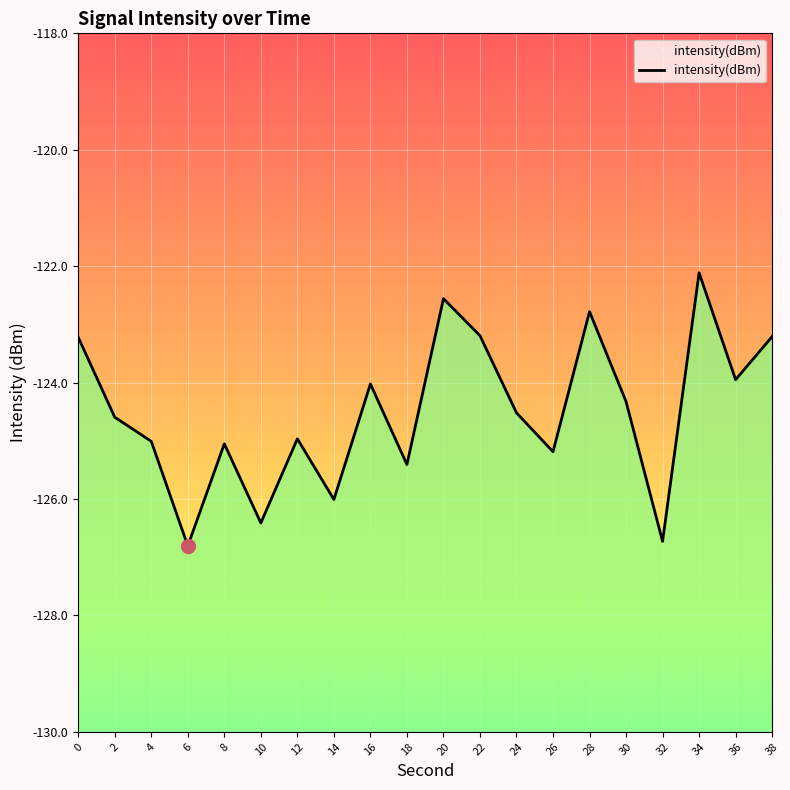

How many data points are less than -124?

13